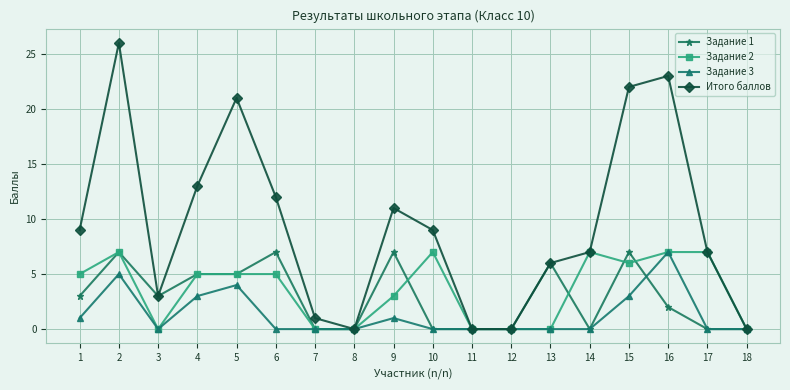

Reading left to right, what are all the values shown in this chart?

Задание 1: 1=3	2=7	3=3	4=5	5=5	6=7	7=0	8=0	9=7	10=0	11=0	12=0	13=6	14=0	15=7	16=2	17=0	18=0
Задание 2: 1=5	2=7	3=0	4=5	5=5	6=5	7=0	8=0	9=3	10=7	11=0	12=0	13=0	14=7	15=6	16=7	17=7	18=0
Задание 3: 1=1	2=5	3=0	4=3	5=4	6=0	7=0	8=0	9=1	10=0	11=0	12=0	13=0	14=0	15=3	16=7	17=0	18=0
Итого баллов: 1=9	2=26	3=3	4=13	5=21	6=12	7=1	8=0	9=11	10=9	11=0	12=0	13=6	14=7	15=22	16=23	17=7	18=0